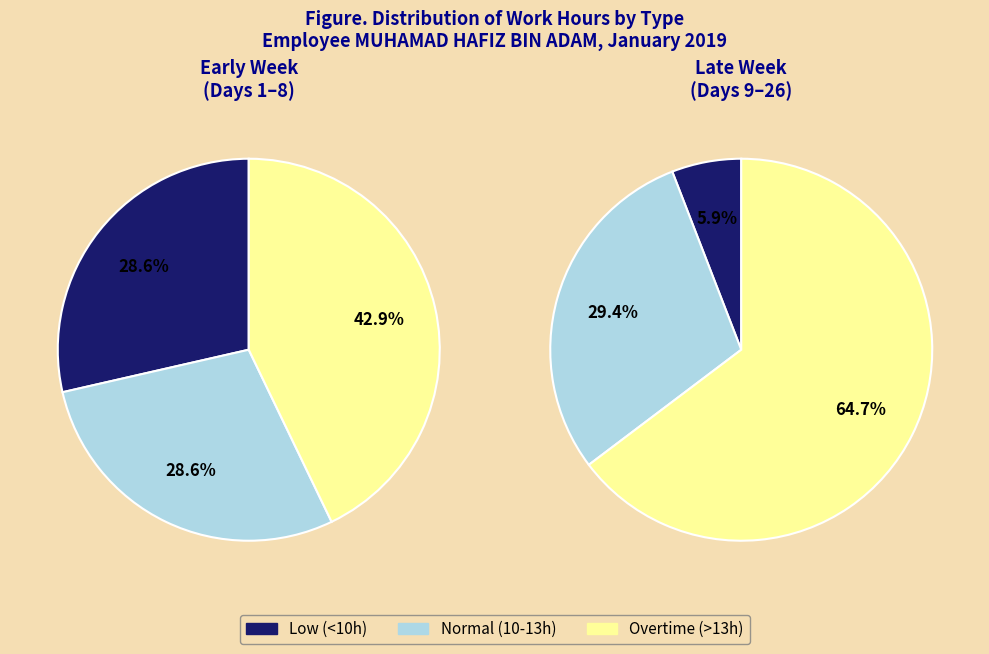

What is the change in value from 8 to 9?

+2.2